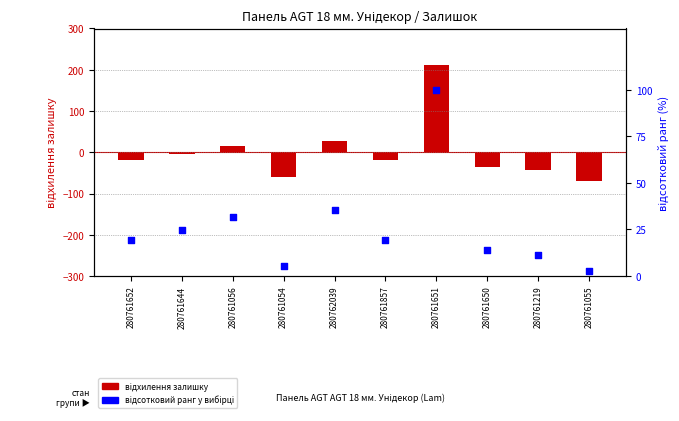

Which series contains the lowest Y value?

залишок (відхилення)